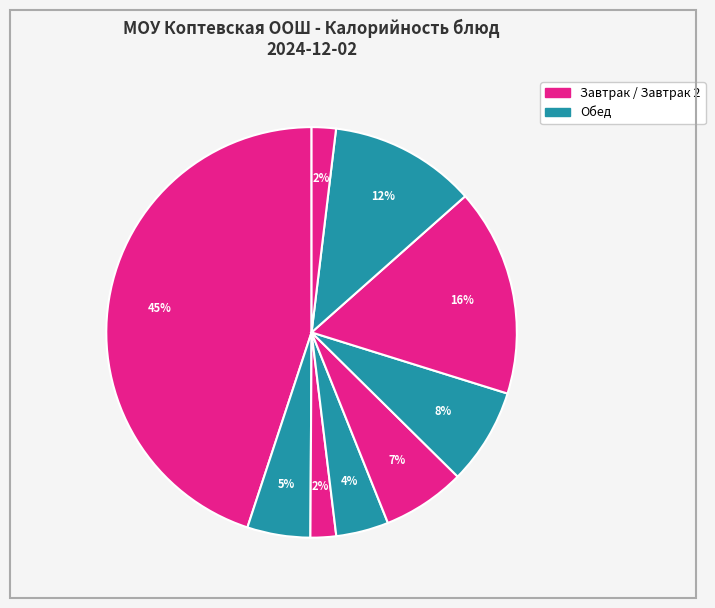

Count the number of slices in the pie.

9